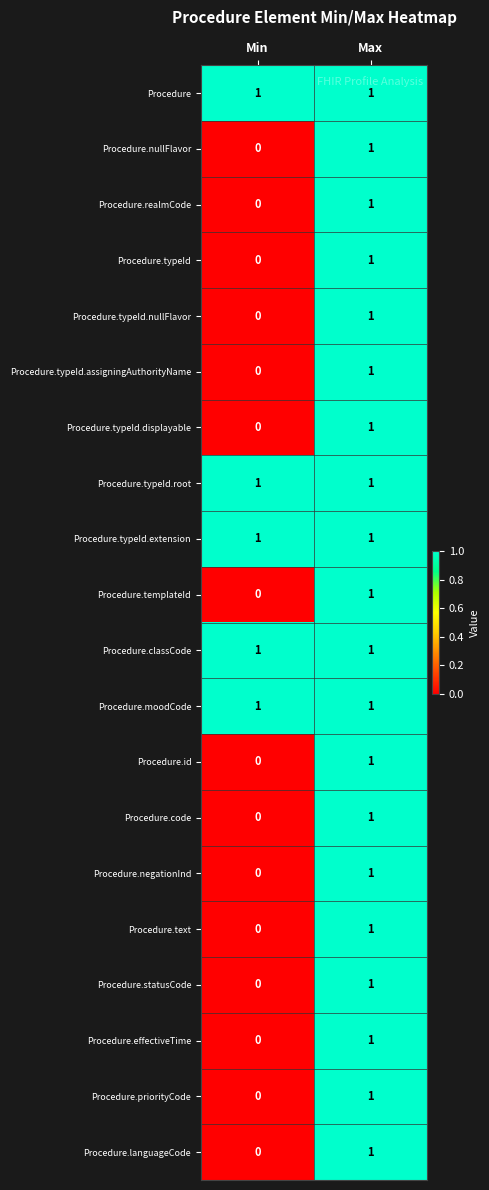

At which category is the sum across all series the highest?

Max